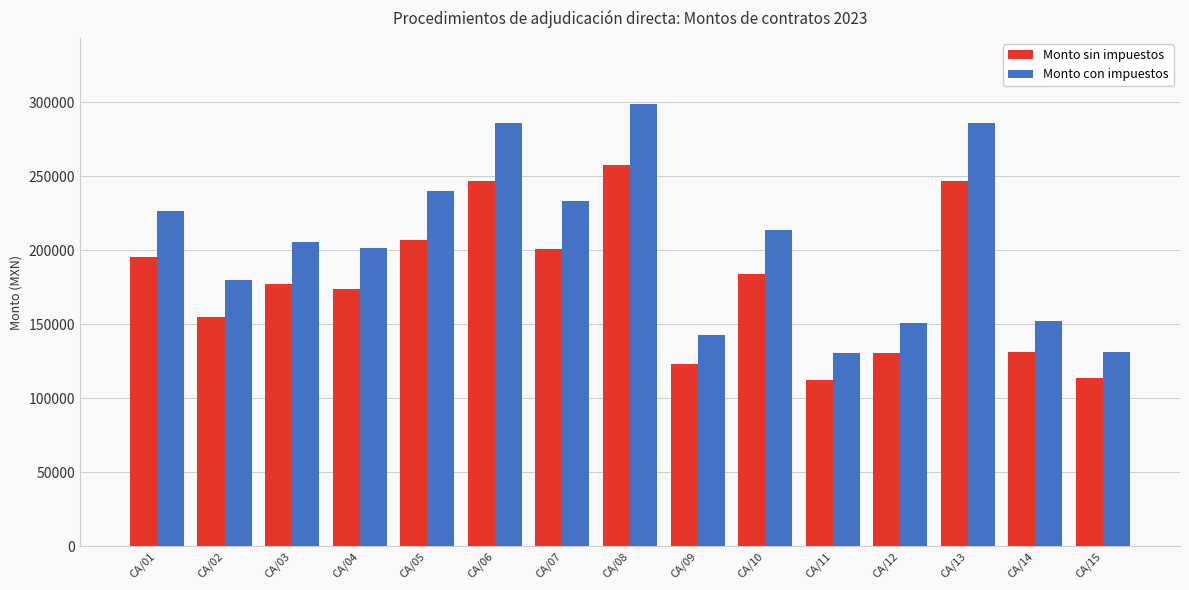

What is the value of the Monto sin impuestos bar at the 11th from the left?

112571.3